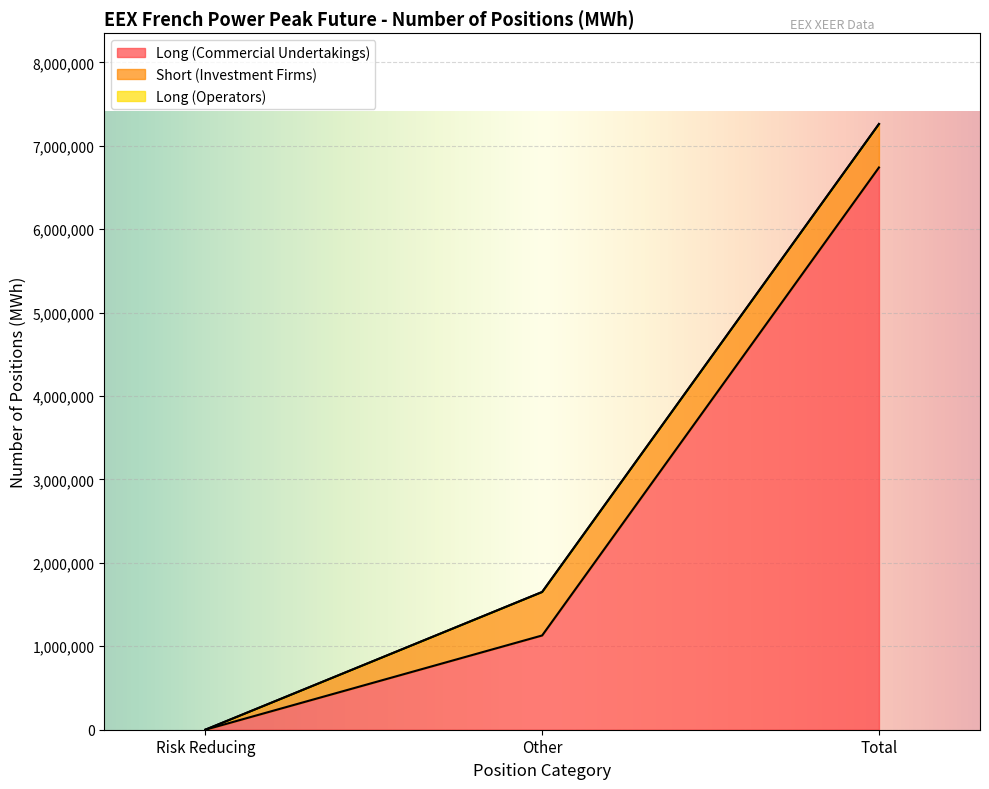

The Long (Operators) series shows 0 at Other. True or false?

True